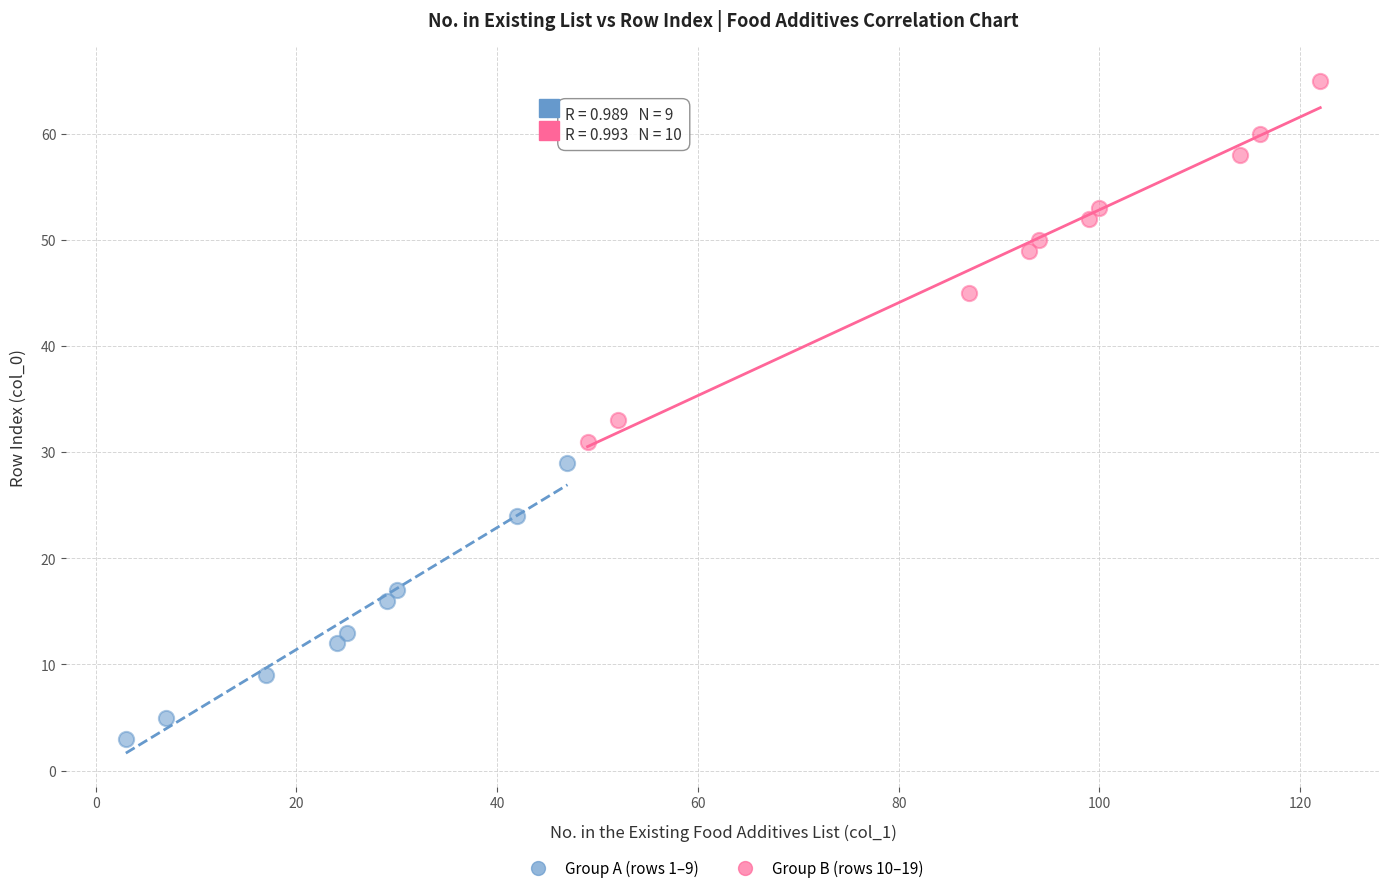

Which series contains the highest Y value?

Group B (rows 10–19)